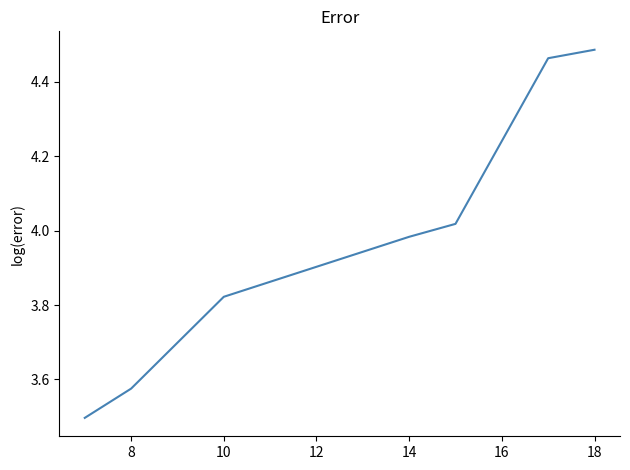

What is the difference between the second highest and minimum values?

1.0